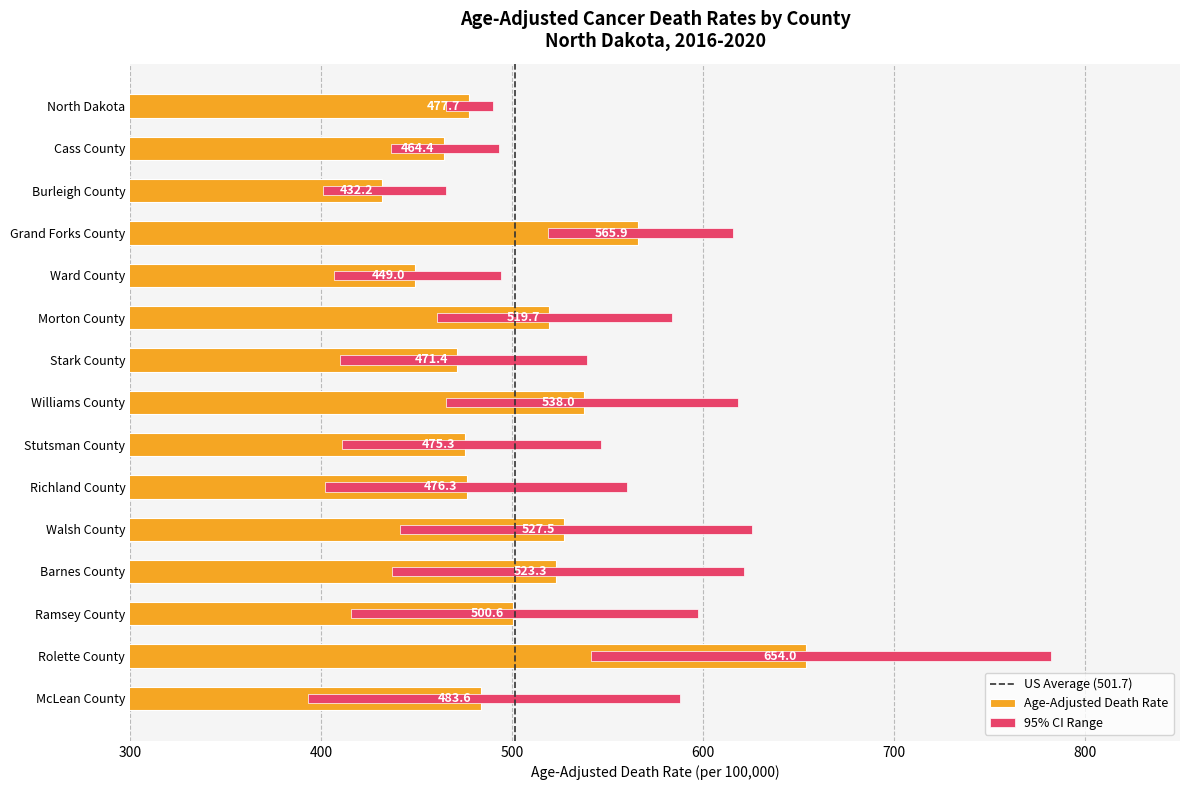

What is the change in value from Richland County to Barnes County?

+47.0